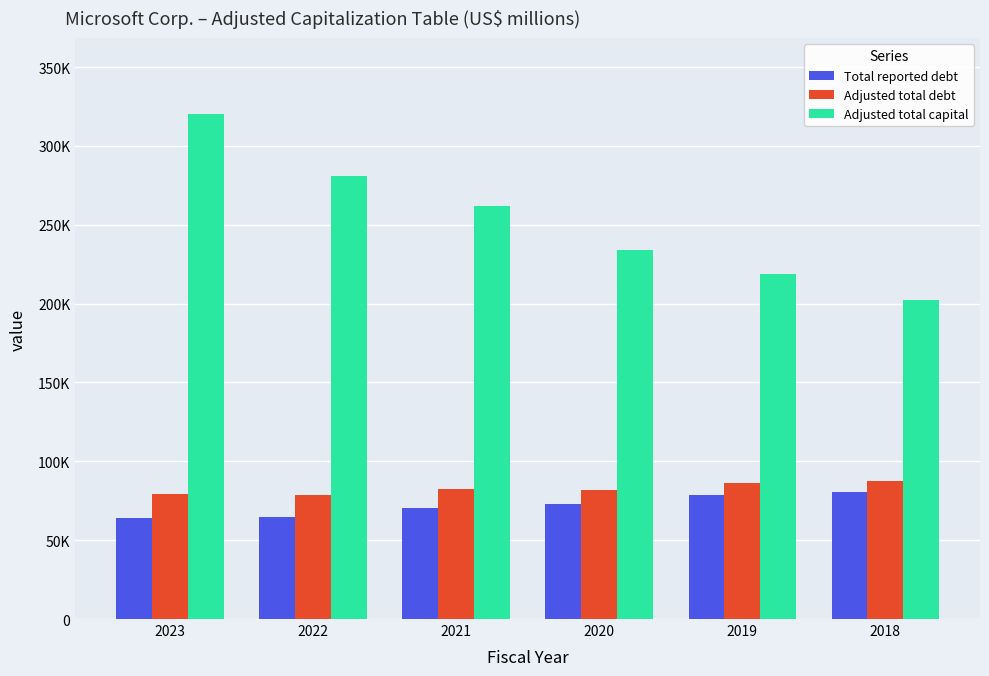

What is the sum of all Adjusted total capital values?

1519045